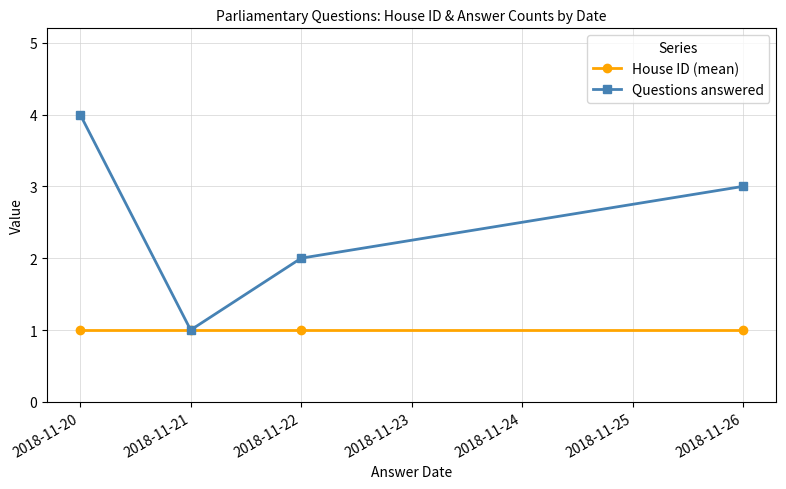

Is the value of Questions answered at 2018-11-20 greater than the value of House ID (mean) at 2018-11-20?

Yes